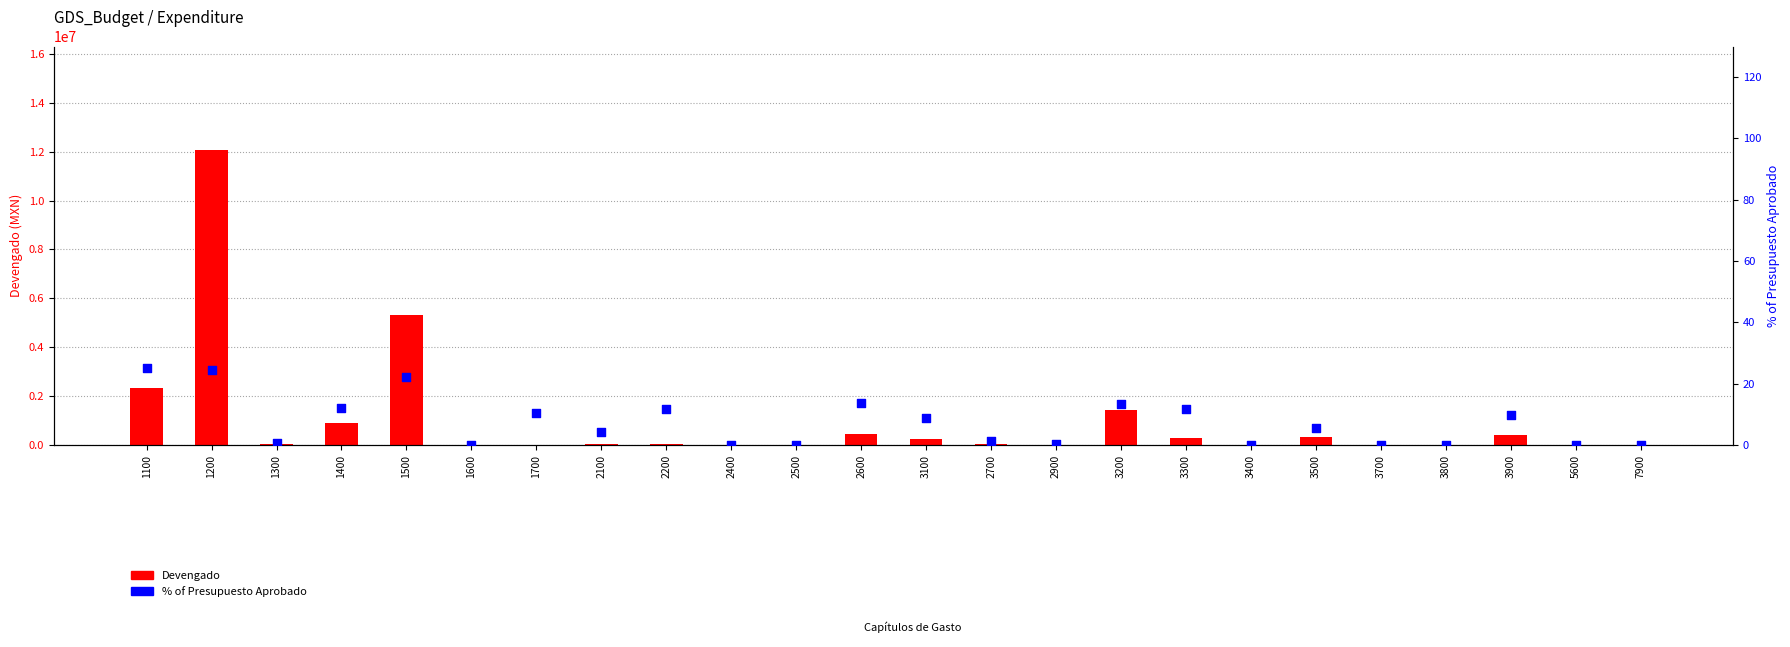

Which series reaches the minimum Y coordinate?

Devengado